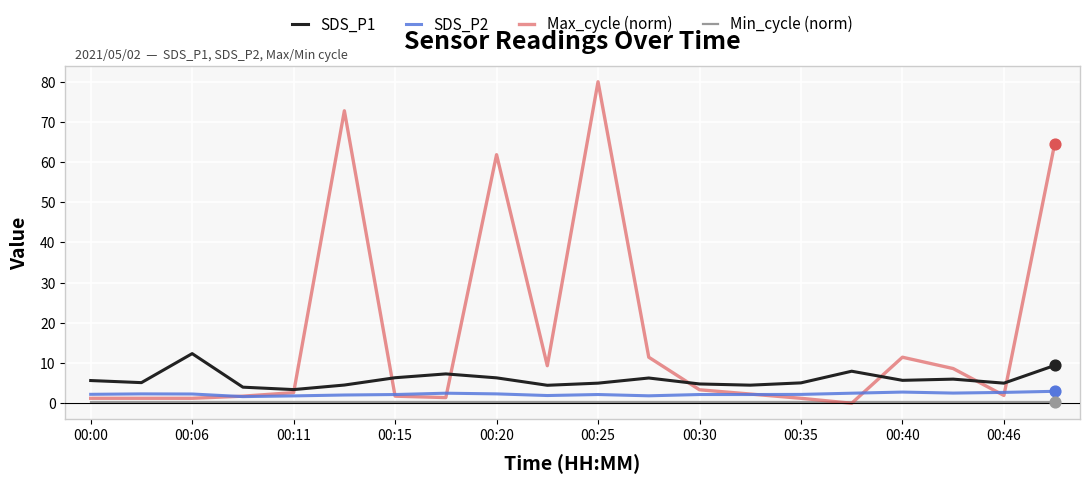

What are all the series names shown in the legend?

SDS_P1, SDS_P2, Max_cycle (norm), Min_cycle (norm)